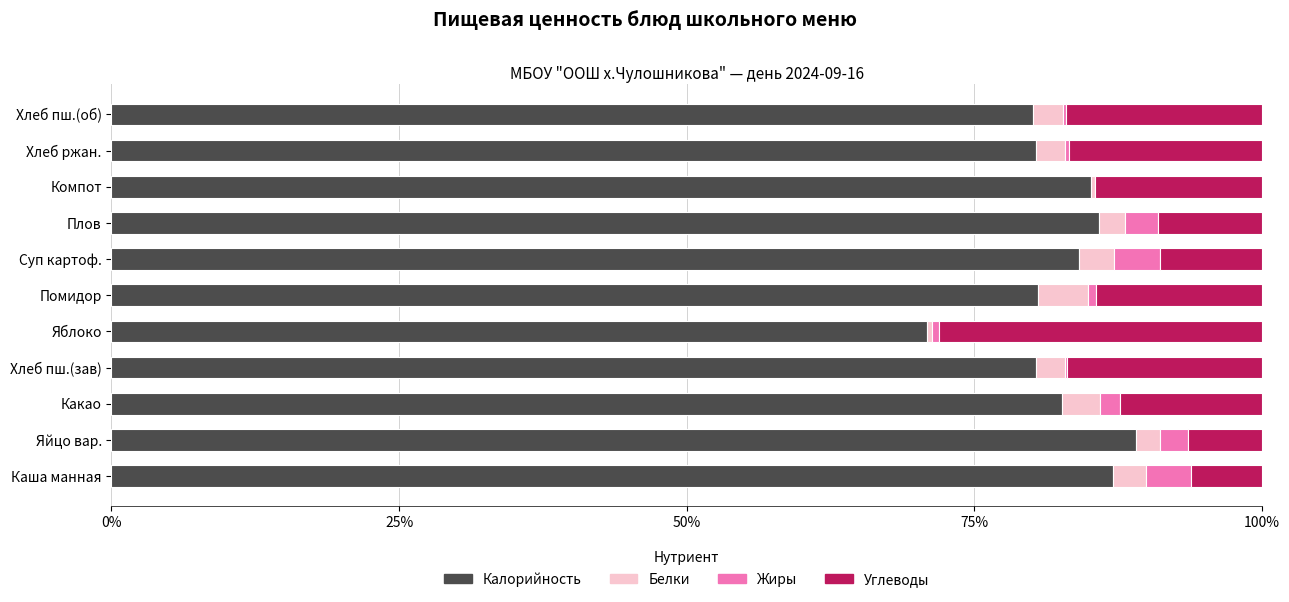

What is the highest value of the Калорийность series?

89.0